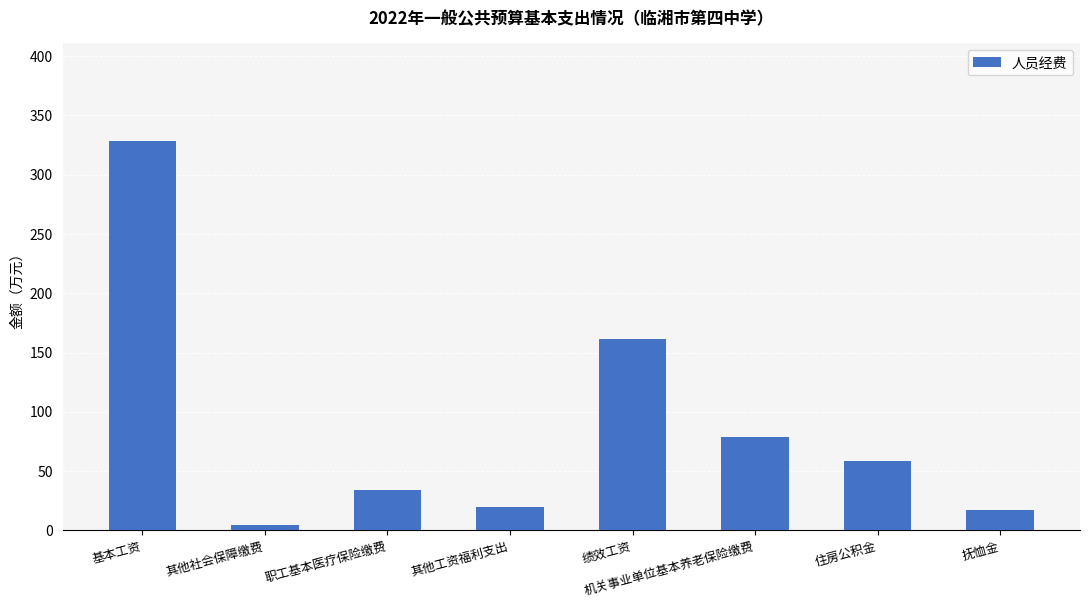

Is it true that the value at 机关事业单位基本养老保险缴费 is 78.5?

True